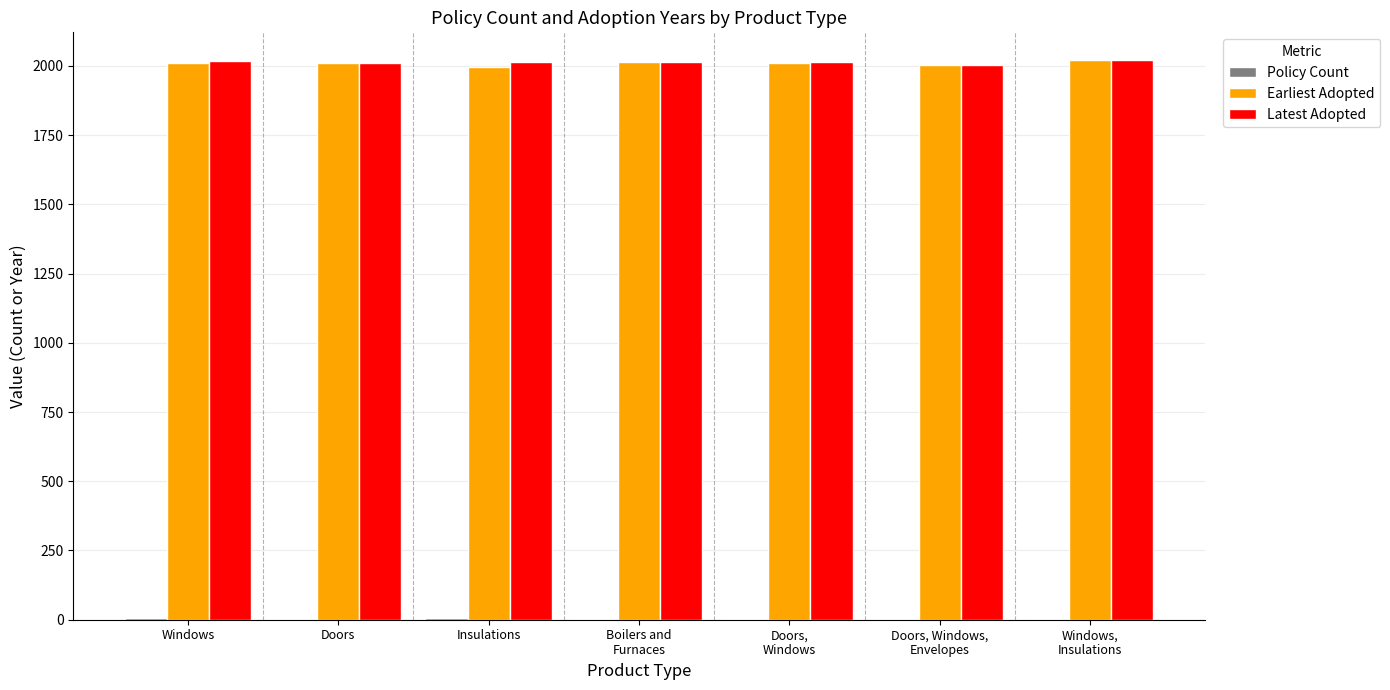

How many distinct data groups are displayed?

3